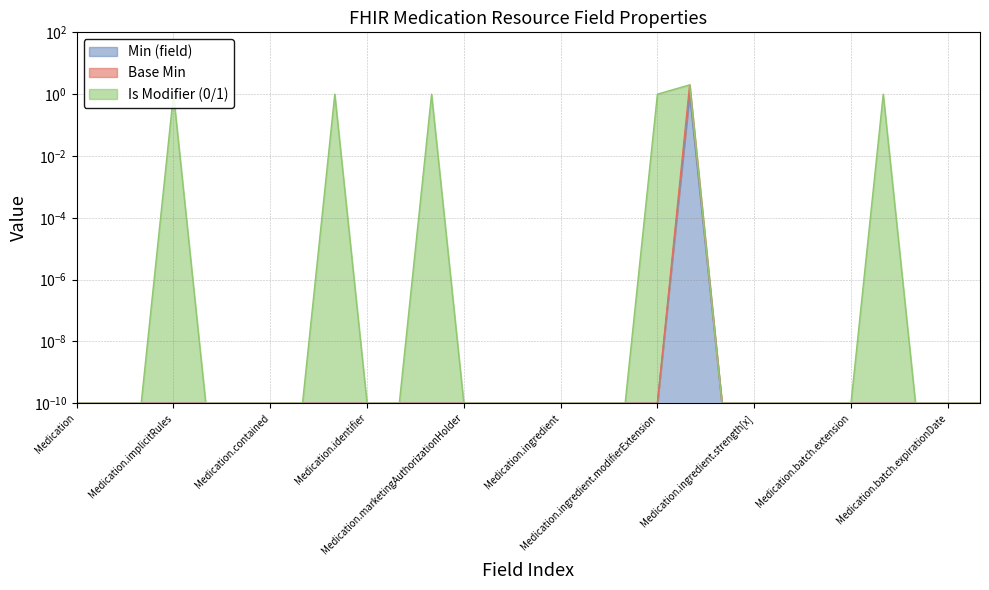

What is the difference between the maximum and minimum values in the Base Min series?

2.0